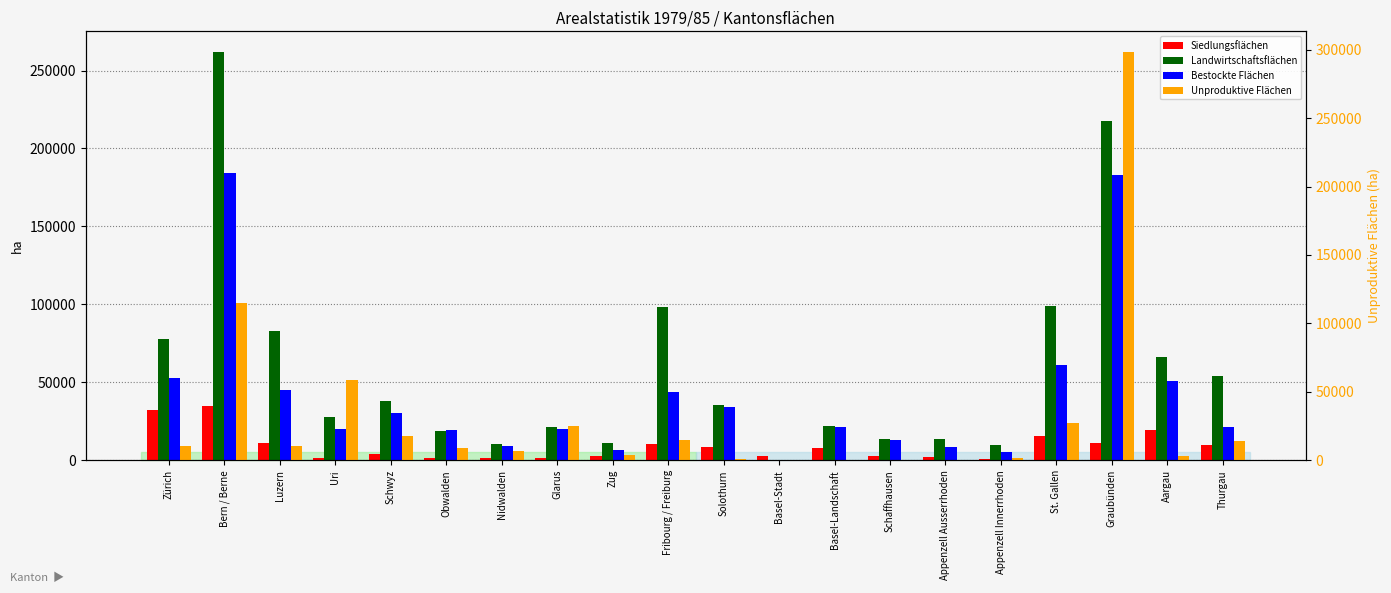

Reading right to left, transcribe all the data shown in this chart.

Siedlungsflächen: Thurgau=9617	Aargau=19319	Graubünden=11288	St. Gallen=15627	Appenzell Innerrhoden=583	Appenzell Ausserrhoden=1830	Schaffhausen=2972	Basel-Landschaft=7685	Basel-Stadt=2594	Solothurn=8804	Fribourg / Freiburg=10394	Zug=2593	Glarus=1703	Nidwalden=1159	Obwalden=1400	Schwyz=4181	Uri=1619	Luzern=10921	Bern / Berne=34528	Zürich=31947
Landwirtschaftsflächen: Thurgau=54113	Aargau=66444	Graubünden=217453	St. Gallen=98694	Appenzell Innerrhoden=9520	Appenzell Ausserrhoden=13699	Schaffhausen=13629	Basel-Landschaft=22232	Basel-Stadt=471	Solothurn=35494	Fribourg / Freiburg=98257	Zug=11030	Glarus=21435	Nidwalden=10582	Obwalden=18902	Schwyz=38152	Uri=27541	Luzern=83108	Bern / Berne=262044	Zürich=77923
Bestockte Flächen: Thurgau=21230	Aargau=51162	Graubünden=183247	St. Gallen=61419	Appenzell Innerrhoden=5490	Appenzell Ausserrhoden=8410	Schaffhausen=12835	Basel-Landschaft=21497	Basel-Stadt=461	Solothurn=33875	Fribourg / Freiburg=44012	Zug=6580	Glarus=20368	Nidwalden=9180	Obwalden=19728	Schwyz=30623	Uri=20072	Luzern=45081	Bern / Berne=184444	Zürich=52742
Unproduktive Flächen: Thurgau=14185	Aargau=3466	Graubünden=298511	St. Gallen=27332	Appenzell Innerrhoden=1646	Appenzell Ausserrhoden=353	Schaffhausen=410	Basel-Landschaft=360	Basel-Stadt=172	Solothurn=865	Fribourg / Freiburg=14481	Zug=3670	Glarus=25029	Nidwalden=6672	Obwalden=9034	Schwyz=17844	Uri=58406	Luzern=10216	Bern / Berne=114940	Zürich=10281